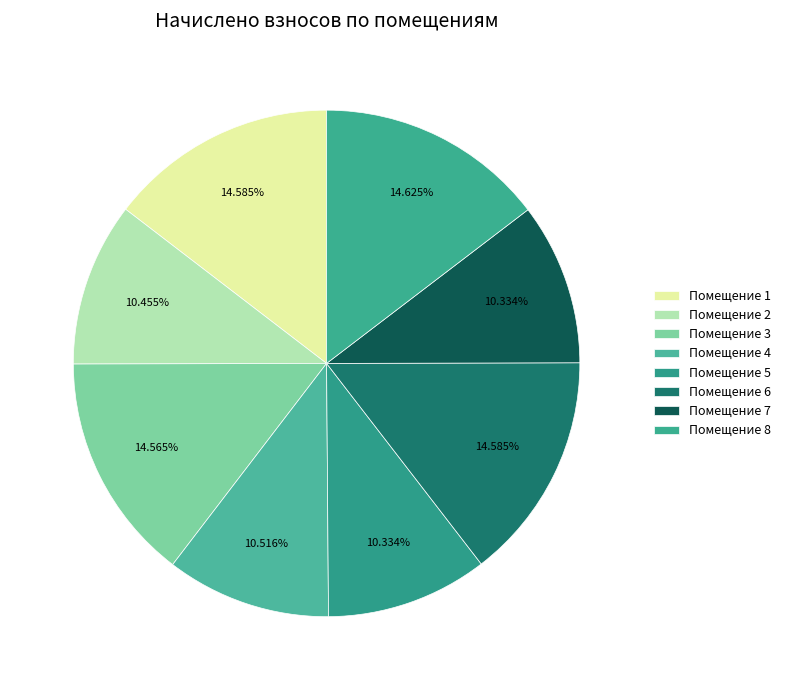

Does any single category account for the majority?

No